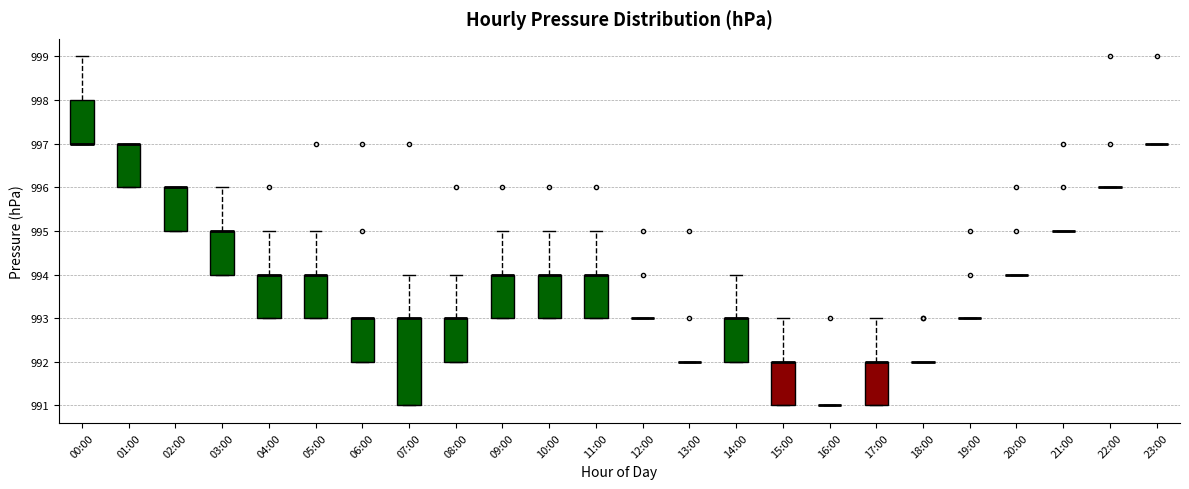

Reading left to right, read every box against the y-axis: the position of its median line, the range the box covers, and the ends of its whiskers. The values are not printed on the chart, so give them approximately, as read against the axis.

00:00: median 997 (drawn on the box's lower edge), box 997 to 998, whiskers 997 to 999
01:00: median 997 (drawn on the box's upper edge), box 996 to 997, whiskers 996 to 997
02:00: median 996 (drawn on the box's upper edge), box 995 to 996, whiskers 995 to 996
03:00: median 995 (drawn on the box's upper edge), box 994 to 995, whiskers 994 to 996
04:00: median 994 (drawn on the box's upper edge), box 993 to 994, whiskers 993 to 995
05:00: median 994 (drawn on the box's upper edge), box 993 to 994, whiskers 993 to 995
06:00: median 993 (drawn on the box's upper edge), box 992 to 993, whiskers 992 to 993
07:00: median 993 (drawn on the box's upper edge), box 991 to 993, whiskers 991 to 994
08:00: median 993 (drawn on the box's upper edge), box 992 to 993, whiskers 992 to 994
09:00: median 994 (drawn on the box's upper edge), box 993 to 994, whiskers 993 to 995
10:00: median 994 (drawn on the box's upper edge), box 993 to 994, whiskers 993 to 995
11:00: median 994 (drawn on the box's upper edge), box 993 to 994, whiskers 993 to 995
12:00: box collapsed to a line at 993, whiskers 993 to 993
13:00: box collapsed to a line at 992, whiskers 992 to 992
14:00: median 993 (drawn on the box's upper edge), box 992 to 993, whiskers 992 to 994
15:00: median 992 (drawn on the box's upper edge), box 991 to 992, whiskers 991 to 993
16:00: box collapsed to a line at 991, whiskers 991 to 991
17:00: median 992 (drawn on the box's upper edge), box 991 to 992, whiskers 991 to 993
18:00: box collapsed to a line at 992, whiskers 992 to 992
19:00: box collapsed to a line at 993, whiskers 993 to 993
20:00: box collapsed to a line at 994, whiskers 994 to 994
21:00: box collapsed to a line at 995, whiskers 995 to 995
22:00: box collapsed to a line at 996, whiskers 996 to 996
23:00: box collapsed to a line at 997, whiskers 997 to 997